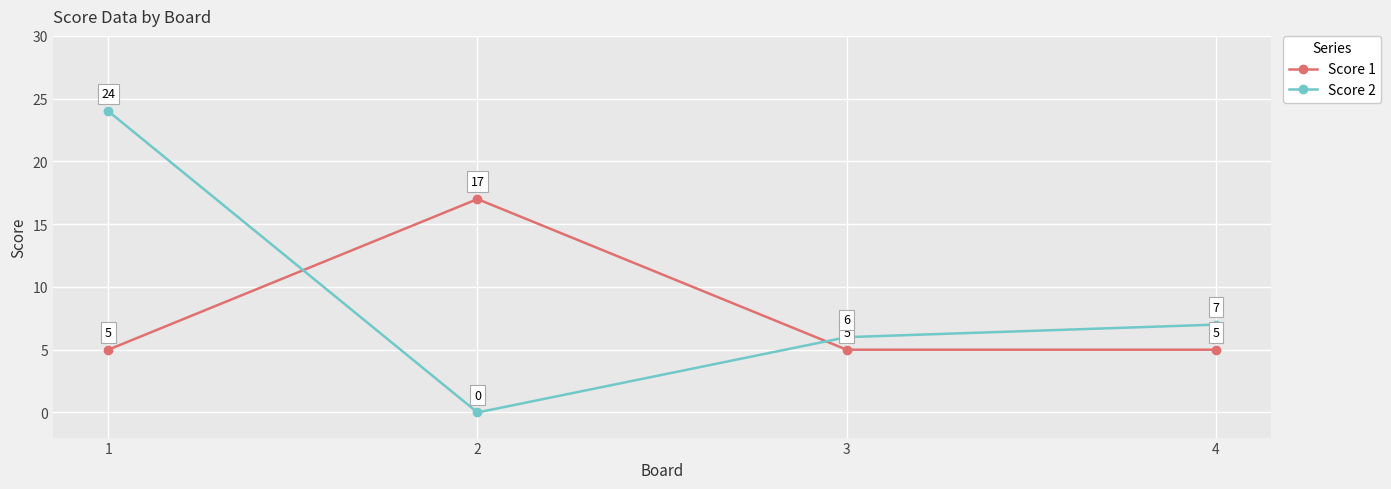

List the labels in order of Score 2 value, smallest first.

2, 3, 4, 1